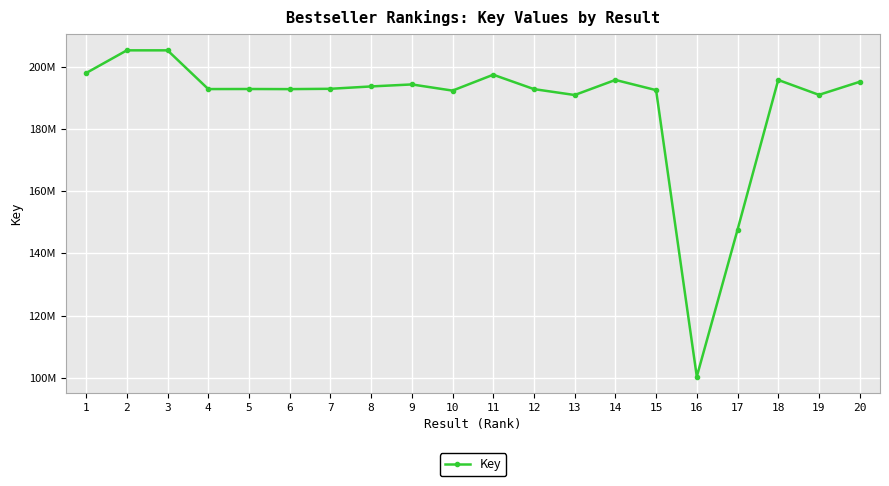

Is this an area chart (filled region under the line)?

No